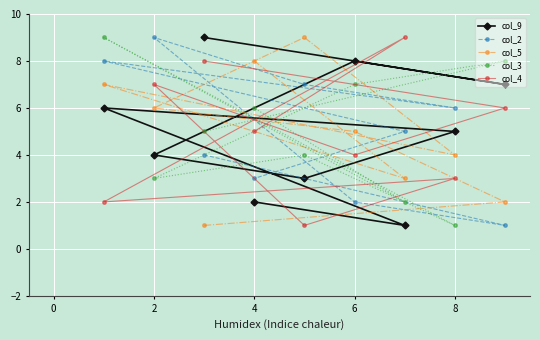

How many lines are shown in the chart?

5